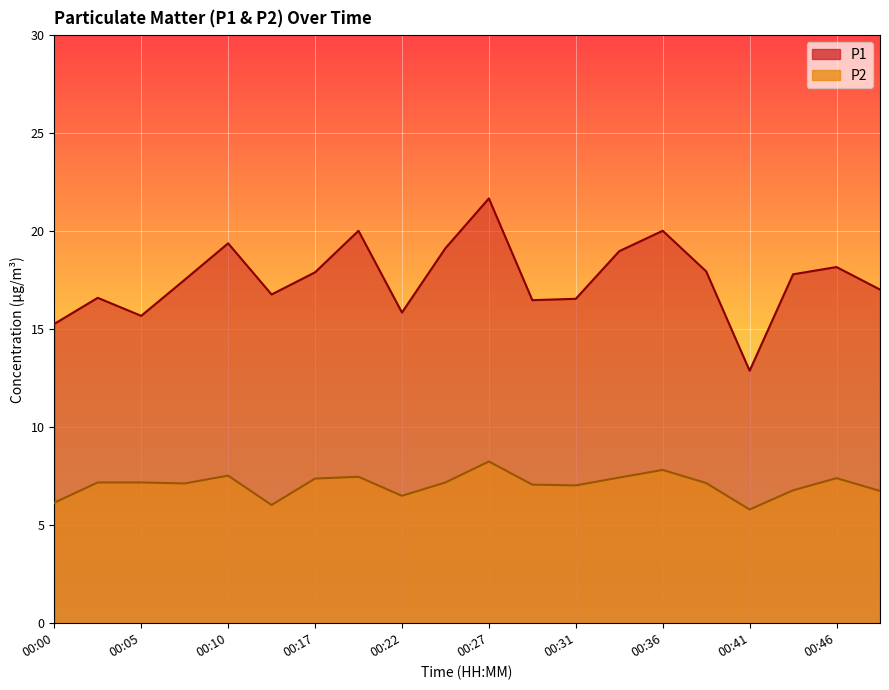

Does the chart display data point markers on the line(s)?

No